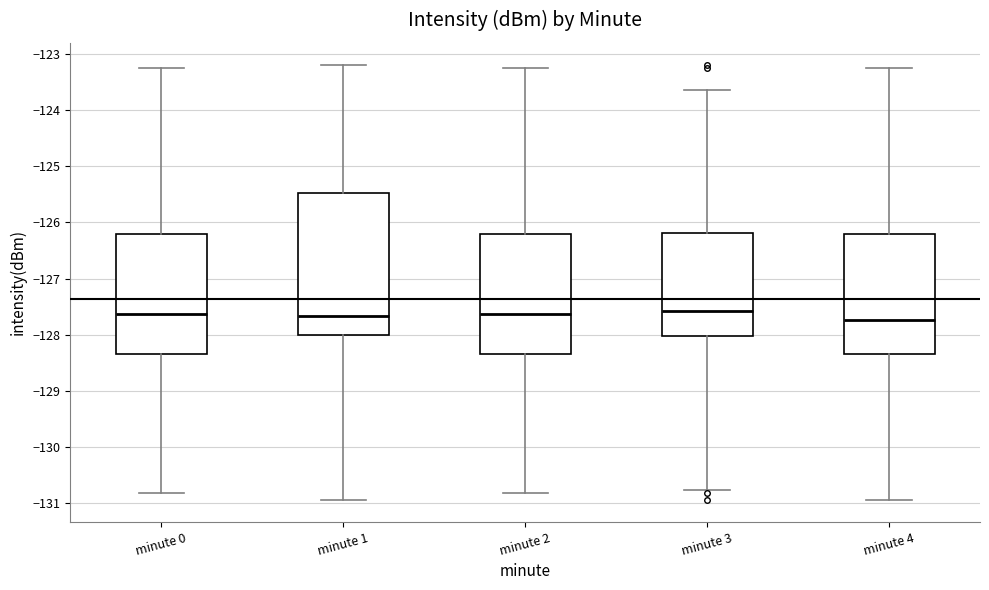

Reading left to right, transcribe this box plot: for each box, give where its median line is, the range the box spans, and where its two whiskers end, as read against the y-axis. The values are not printed on the chart, so give them approximately, as read against the axis.

minute 0: median -127.6, box -128.4 to -126.2, whiskers -130.8 to -123.3
minute 1: median -127.7, box -128.0 to -125.5, whiskers -130.9 to -123.2
minute 2: median -127.6, box -128.4 to -126.2, whiskers -130.8 to -123.3
minute 3: median -127.6, box -128.0 to -126.2, whiskers -130.8 to -123.6
minute 4: median -127.7, box -128.4 to -126.2, whiskers -130.9 to -123.3